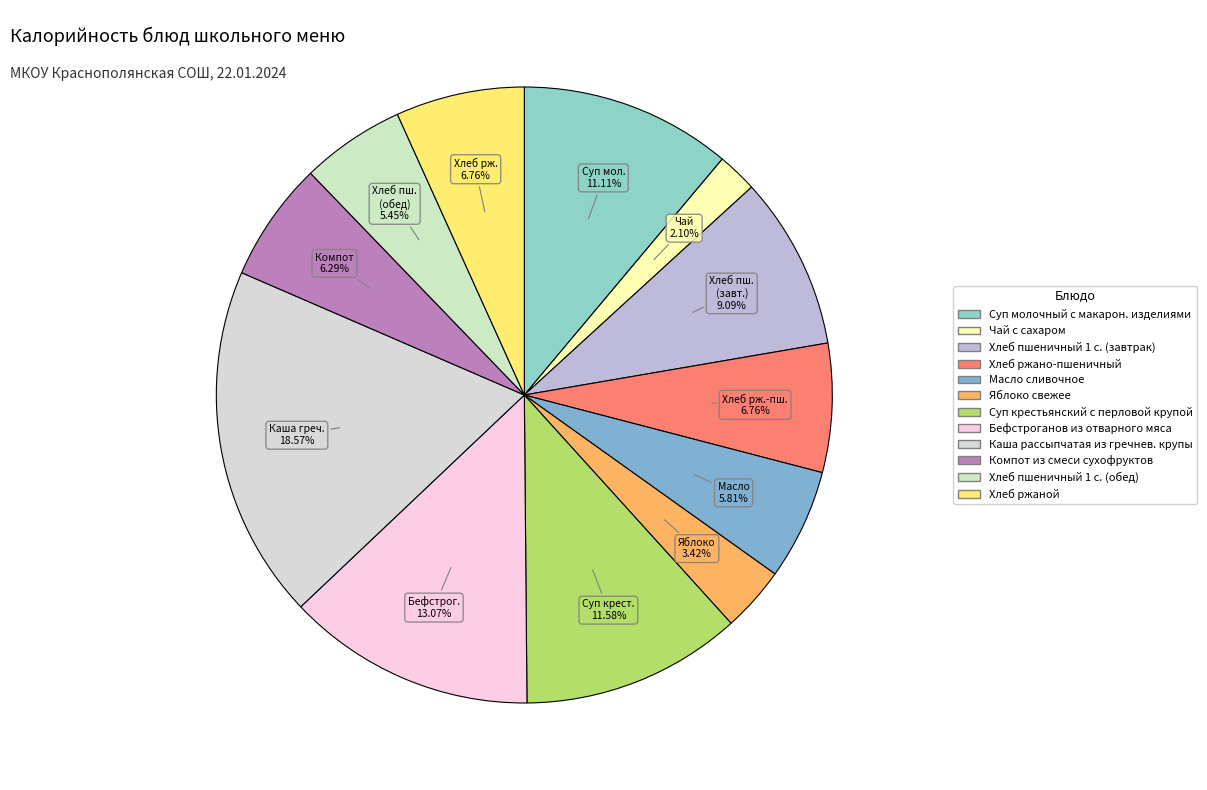

Do Хлеб пшеничный 1 с. (обед) and Суп молочный с макарон. изделиями together represent more than half of the pie?

No